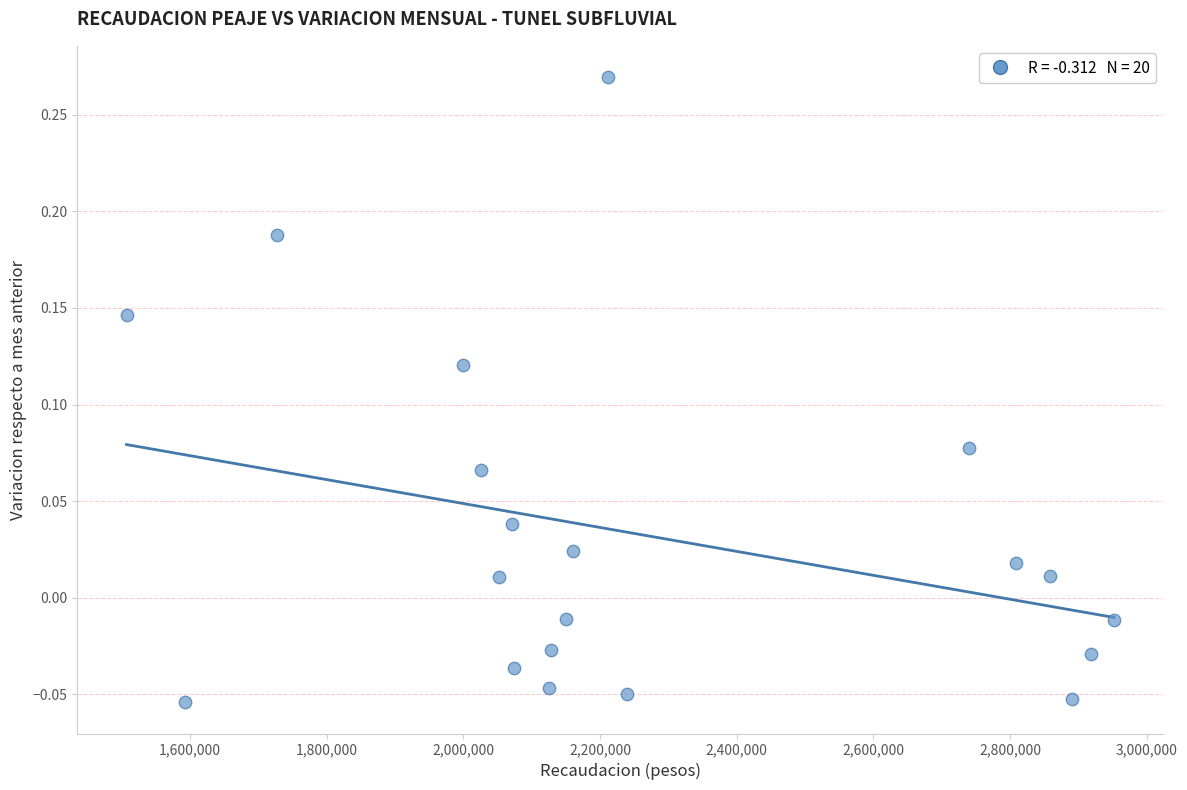

What is the range of X values (max minus min)?

1445354.0